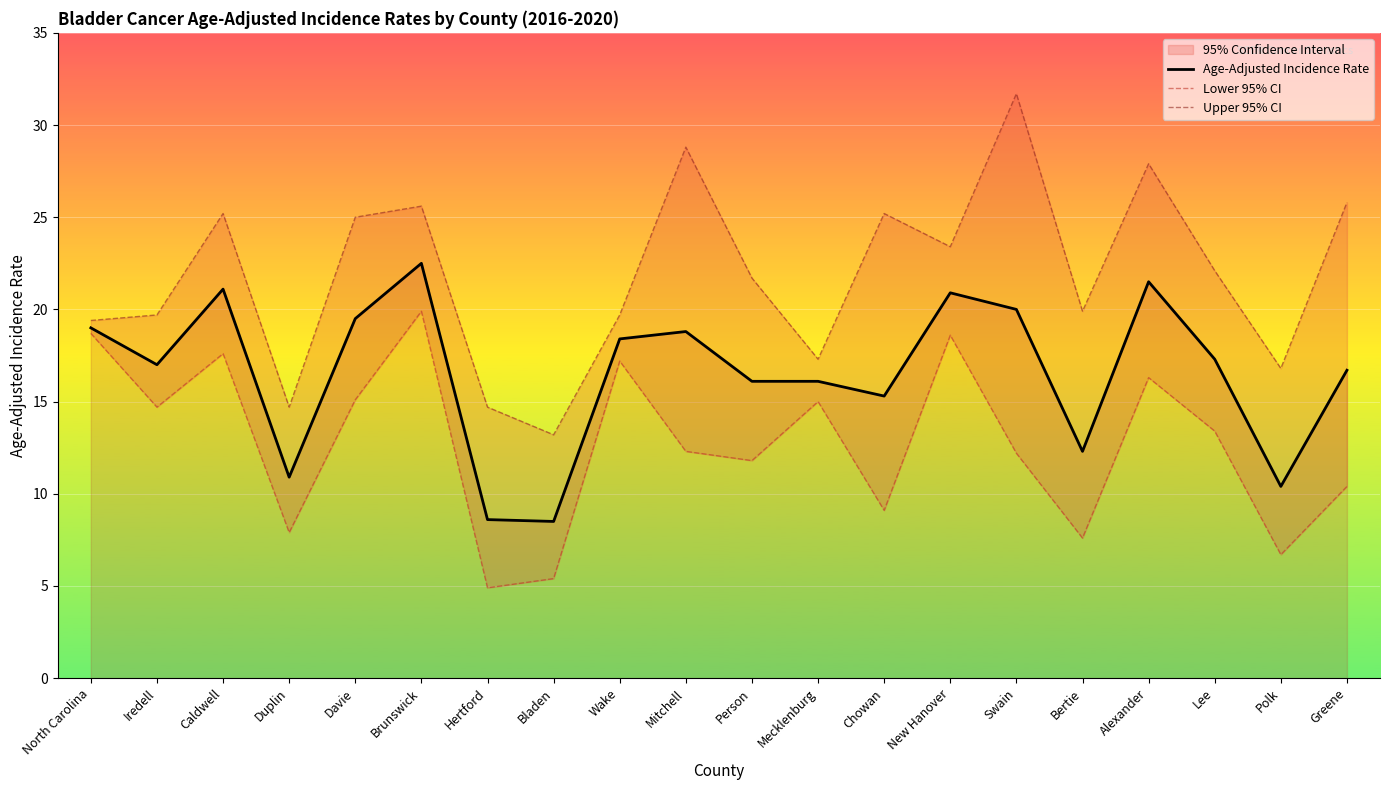

Rank the series by their maximum value, from lowest to highest.

Lower 95% CI, Age-Adjusted Incidence Rate, Upper 95% CI